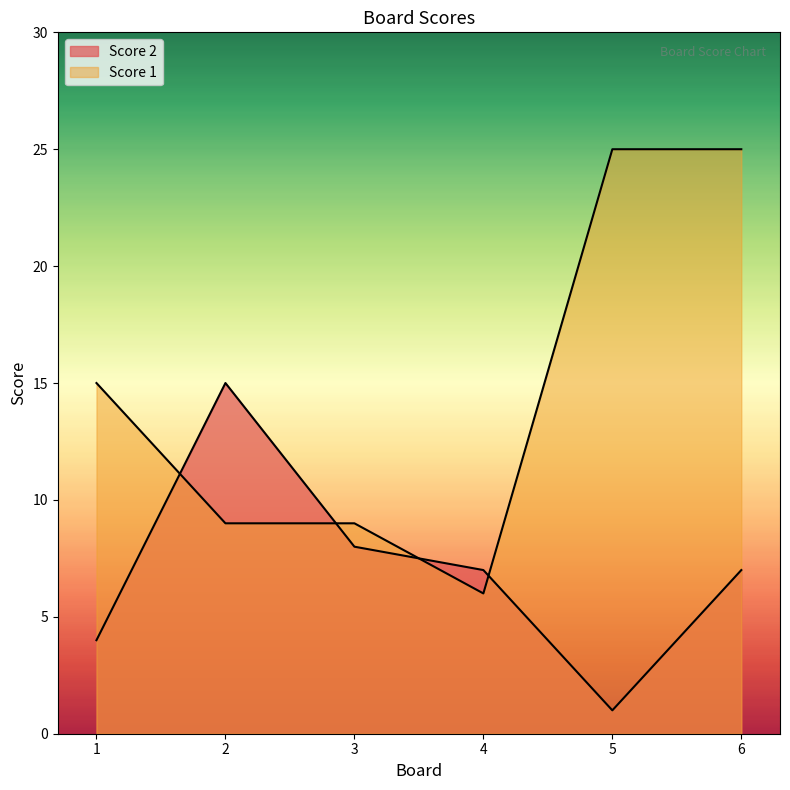

What is the total value across all series at 6?

32